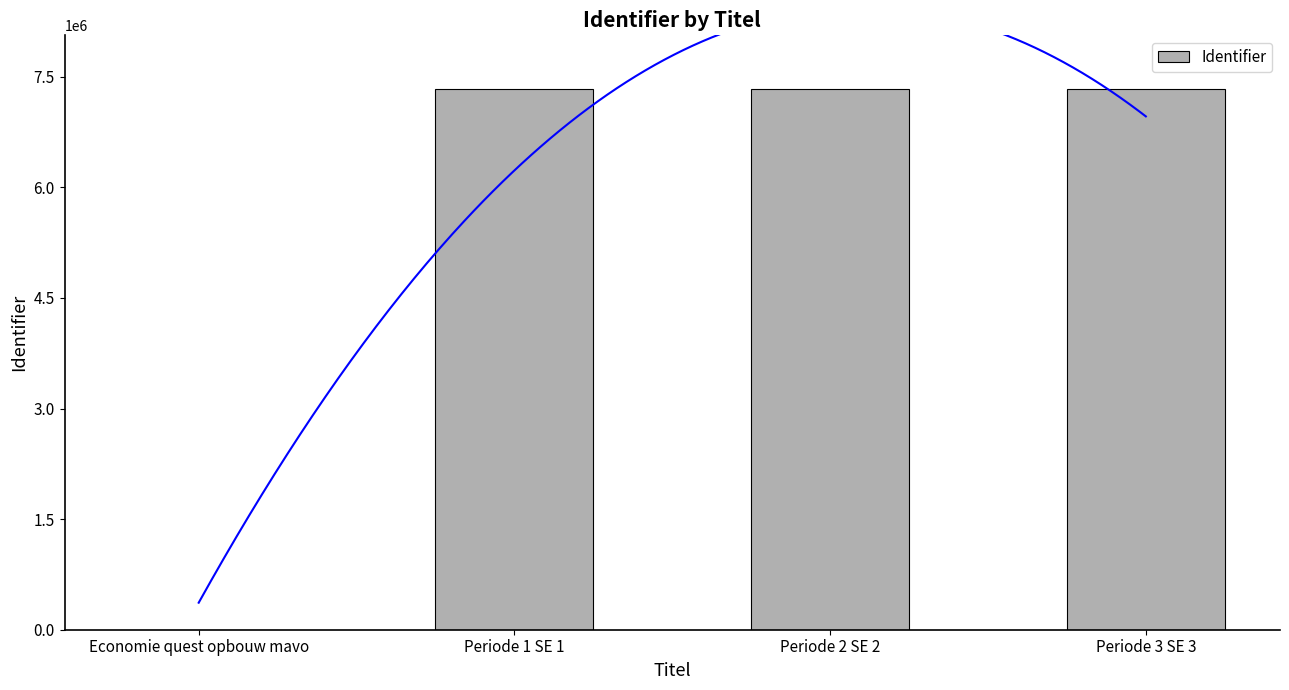

At which label does the data first exceed 7329866?

Periode 3 SE 3